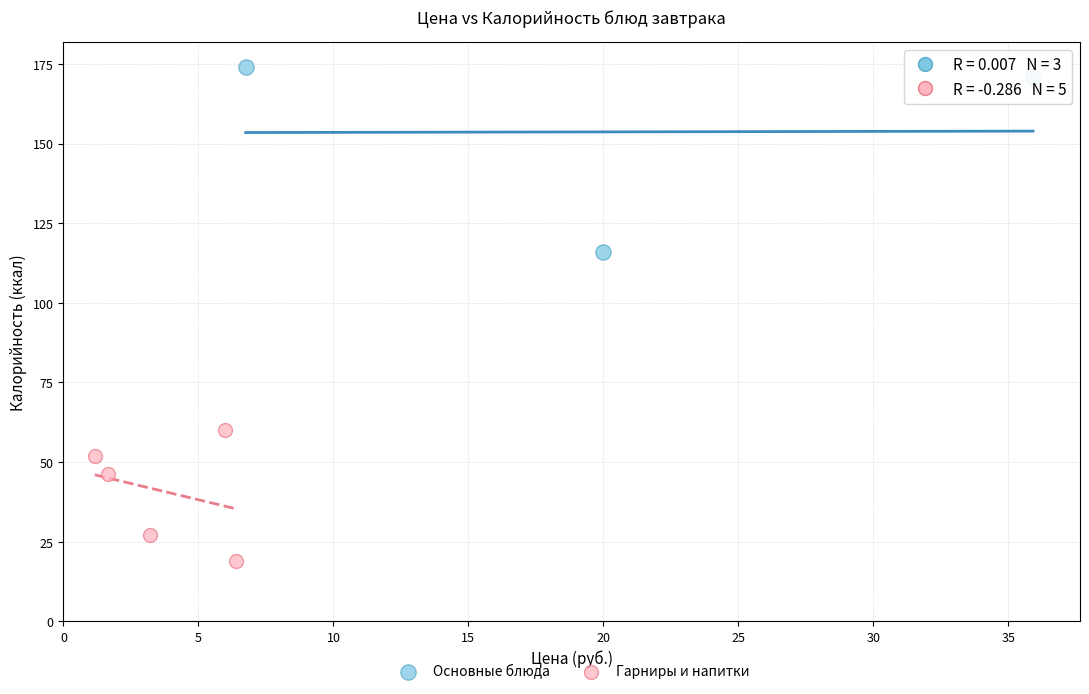

Which series contains the highest Y value?

Основные блюда